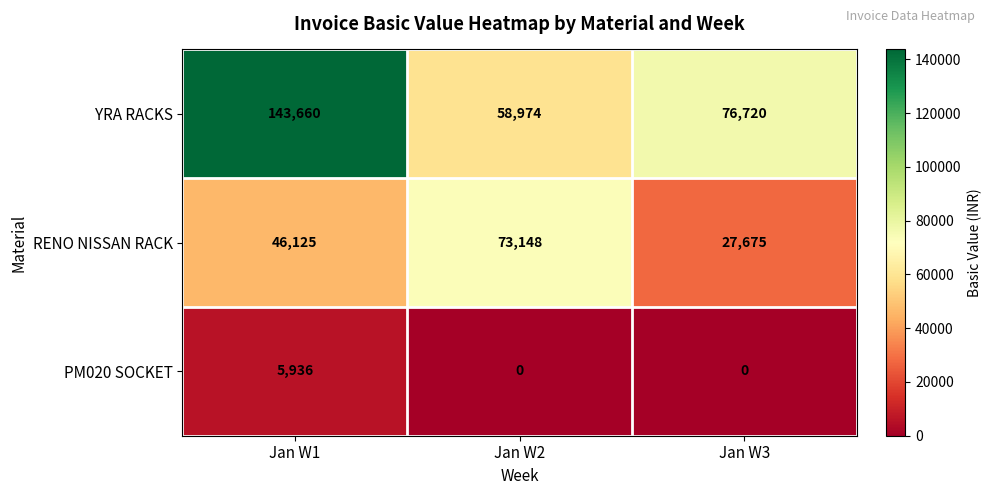

How many RENO NISSAN RACK values are between 27675 and 73148?

3